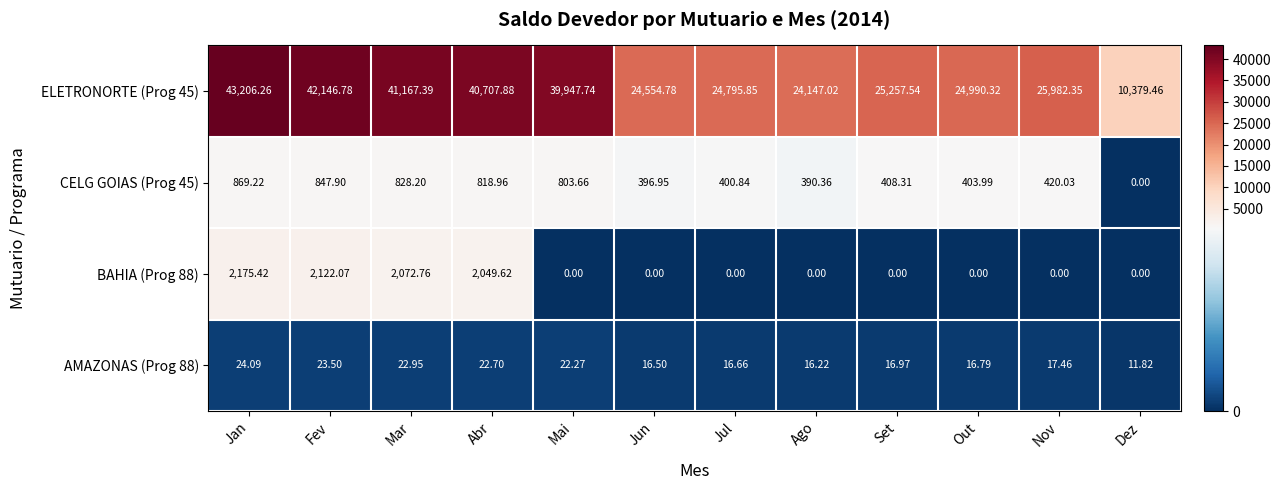

At which label is CELG GOIAS (Prog 45) closest to 434?

Nov